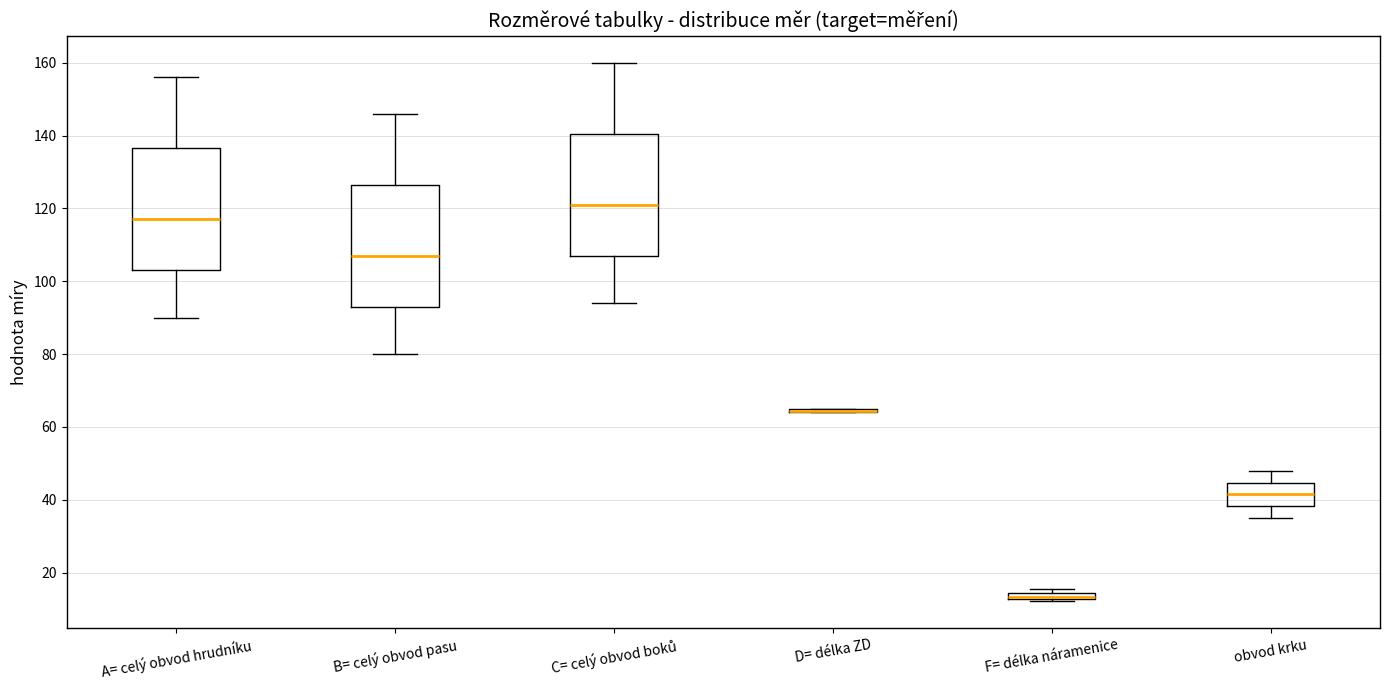

Where is the upper edge of the box for B= celý obvod pasu on the y-axis? The values are not printed on the chart, so give them approximately, as read against the axis.

126